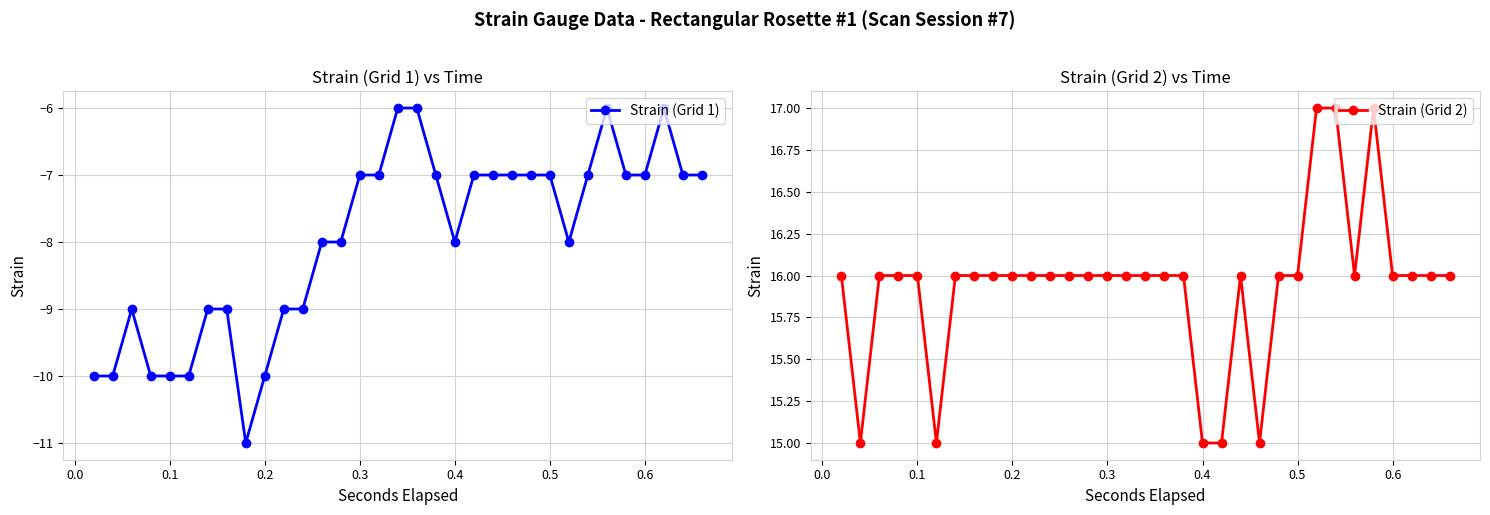

True or false: Strain (Grid 2) and Strain (Grid 1) intersect in this chart.

False